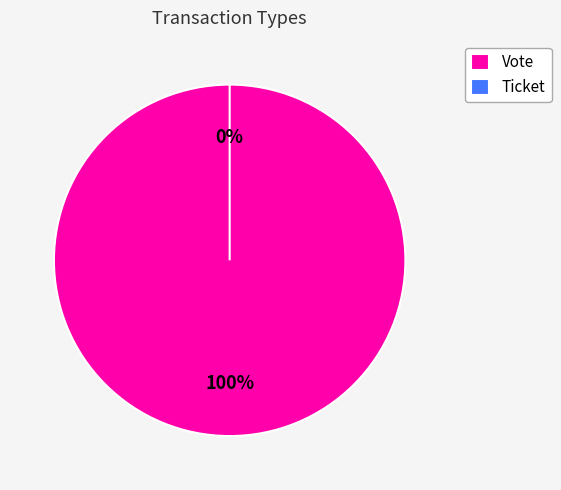

Which slice represents more than half of the pie?

Vote